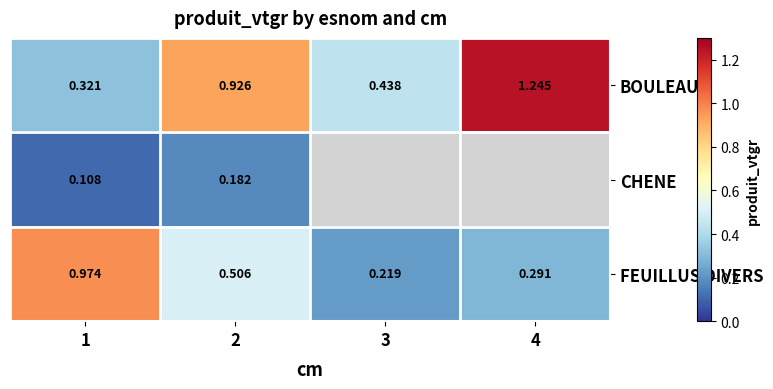

At which category does the chart reach its peak across all series?

4